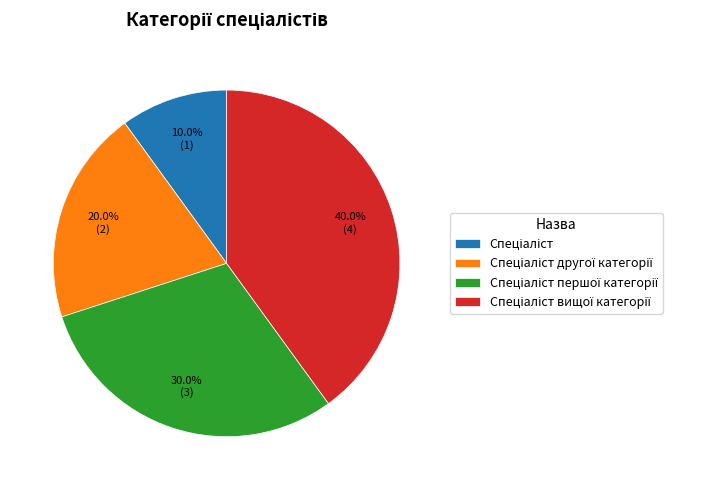

Is there any slice that represents more than half of the pie?

No